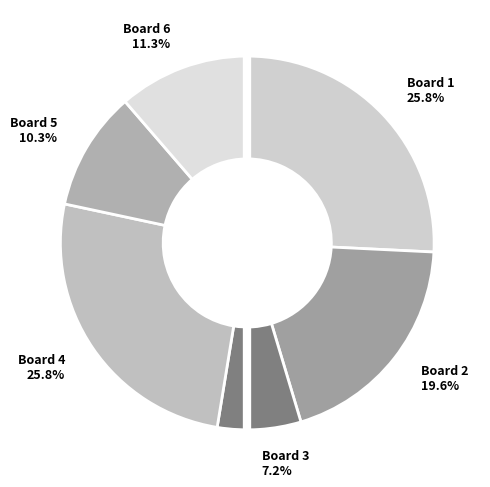

To the nearest percent, what portion does Board 4 represent?

26%